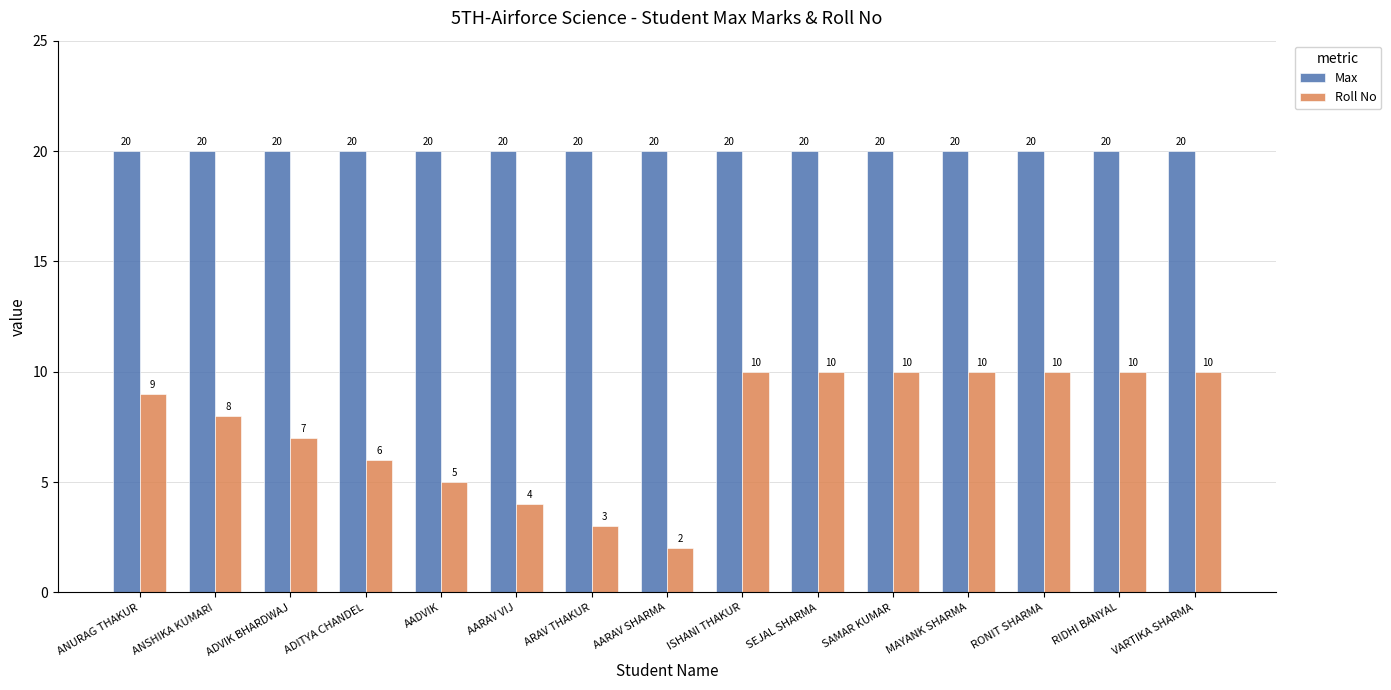

What is the difference between the second highest and second lowest values in the Roll No series?

7